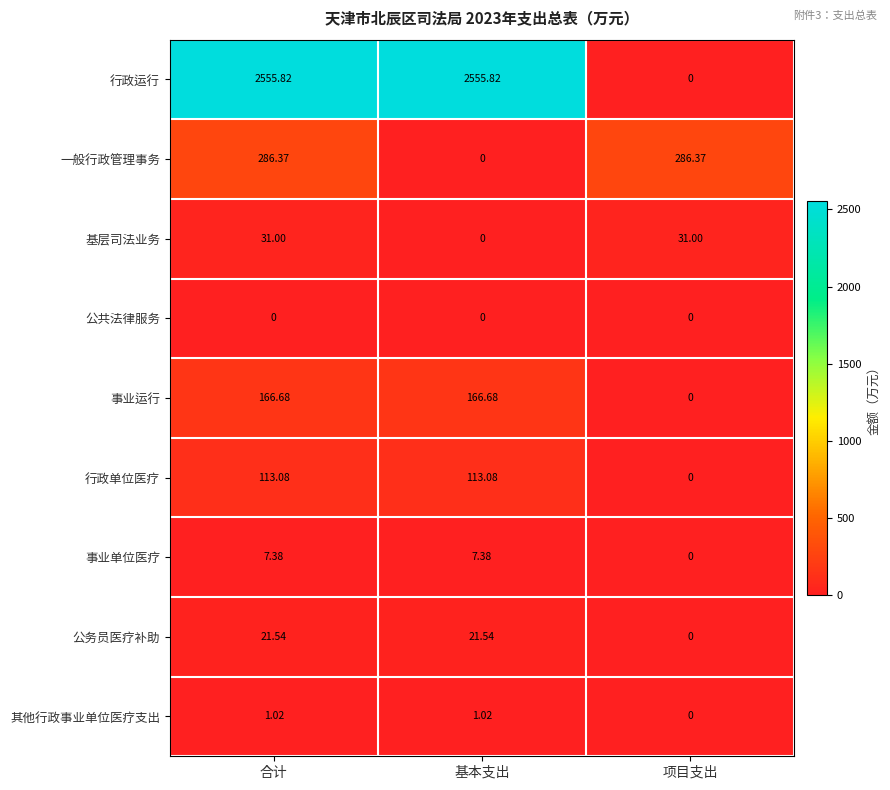

At which label is 事业运行 closest to 83?

项目支出